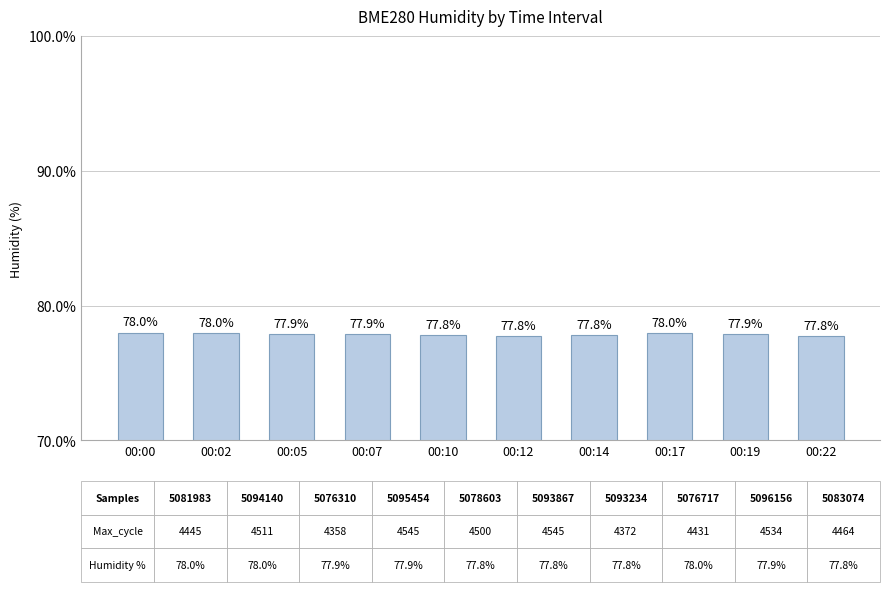

What is the greatest value displayed?

78.0